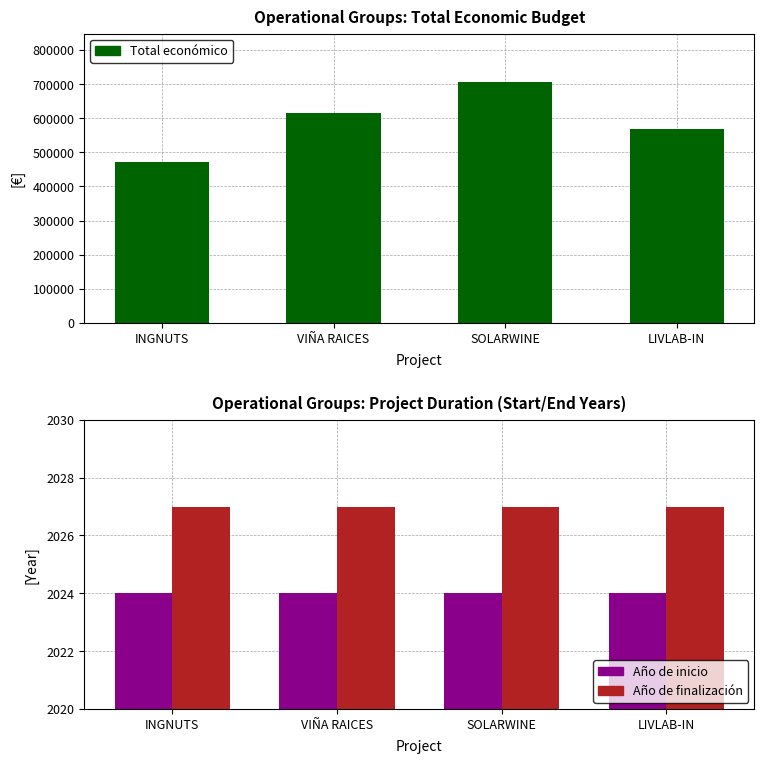

Where is Total económico nearest to the value 588686?

LIVLAB-IN